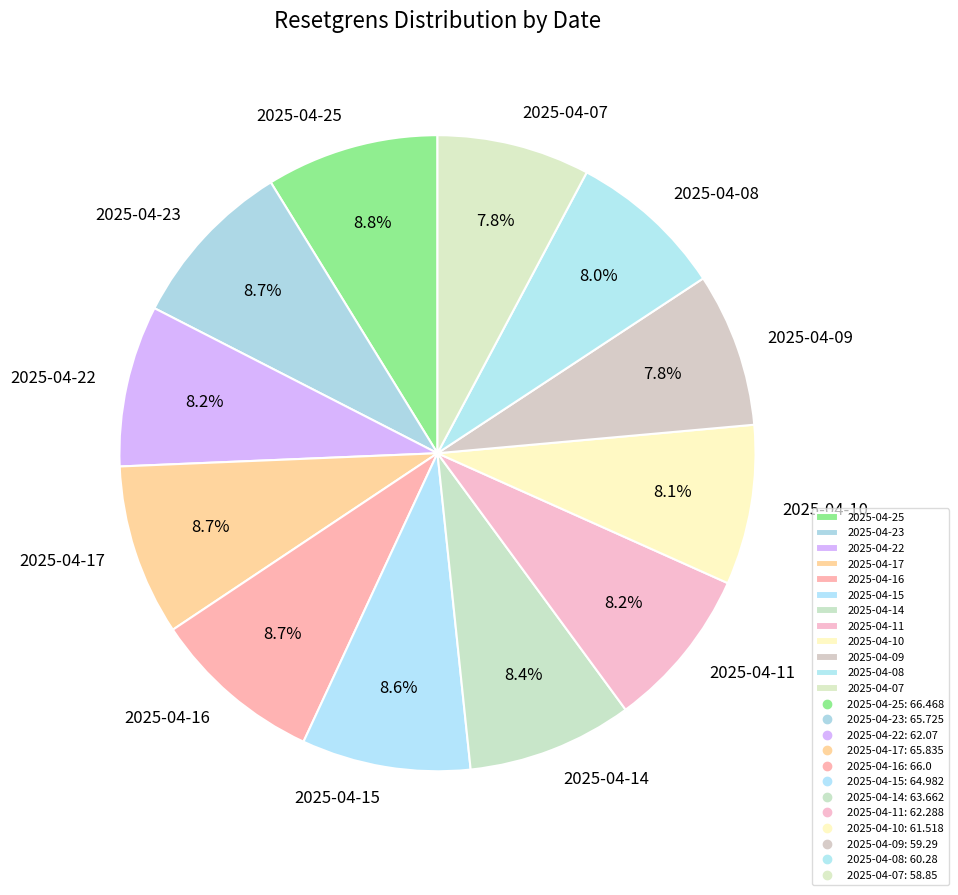

Combined, do 2025-04-09 and 2025-04-23 account for over 50%?

No